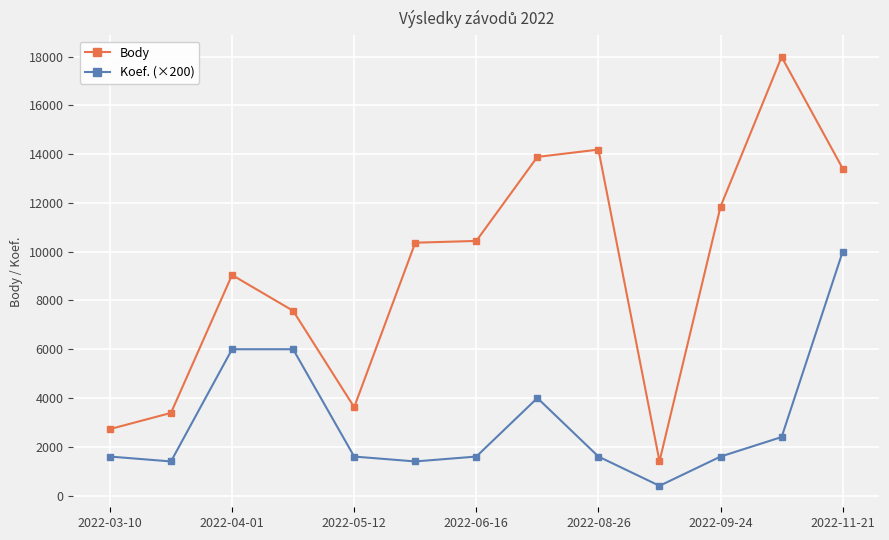

What is the difference between the maximum and minimum values in the Body series?

16581